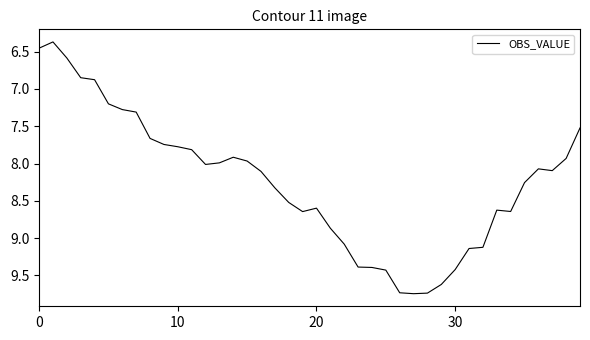

What is the smallest value displayed?

6.4